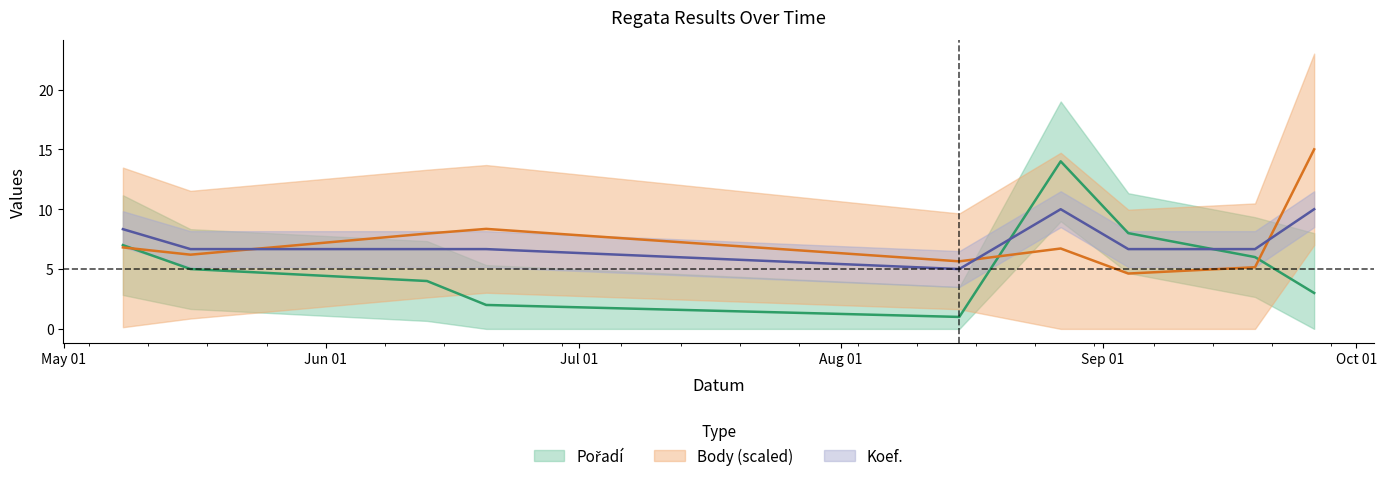

At how many categories does at least one series exceed 3?

9